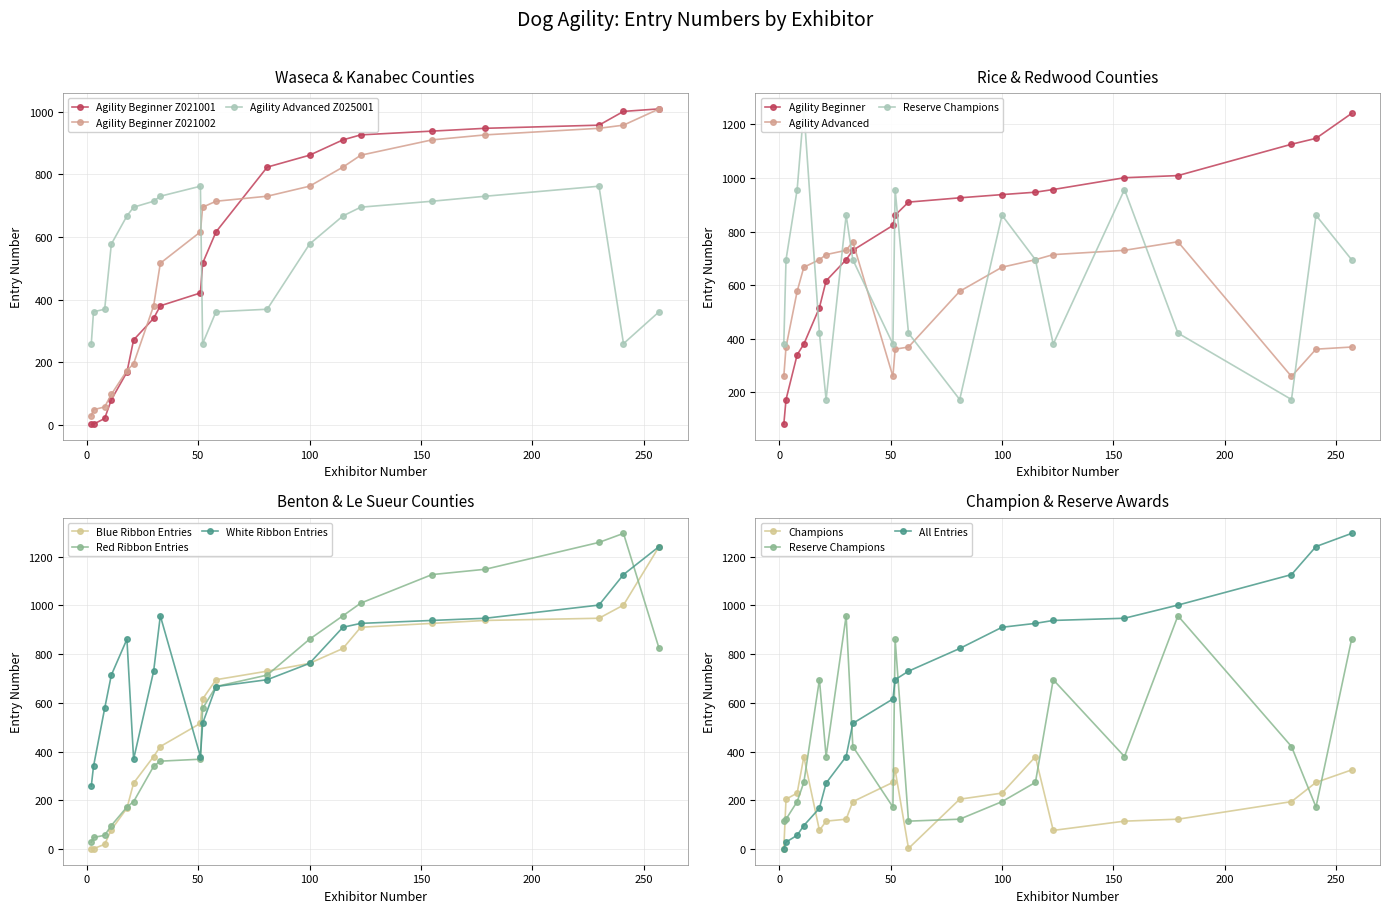

True or false: Agility Beginner Z021002 and Agility Advanced Z025001 cross at least once.

True